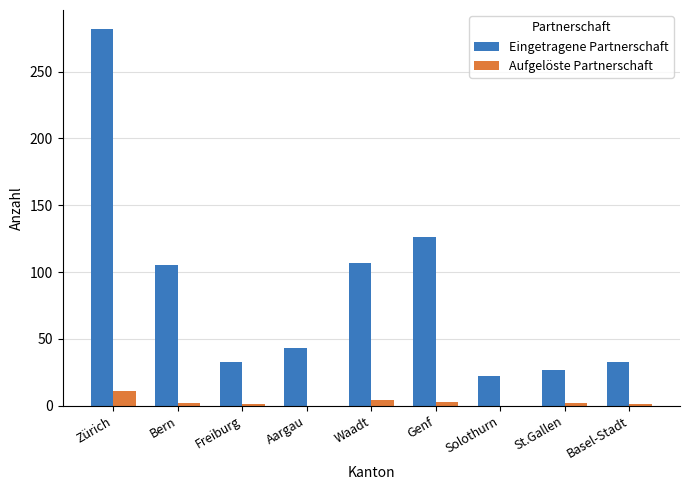

What is the spread (max minus min) of values at Bern?

103